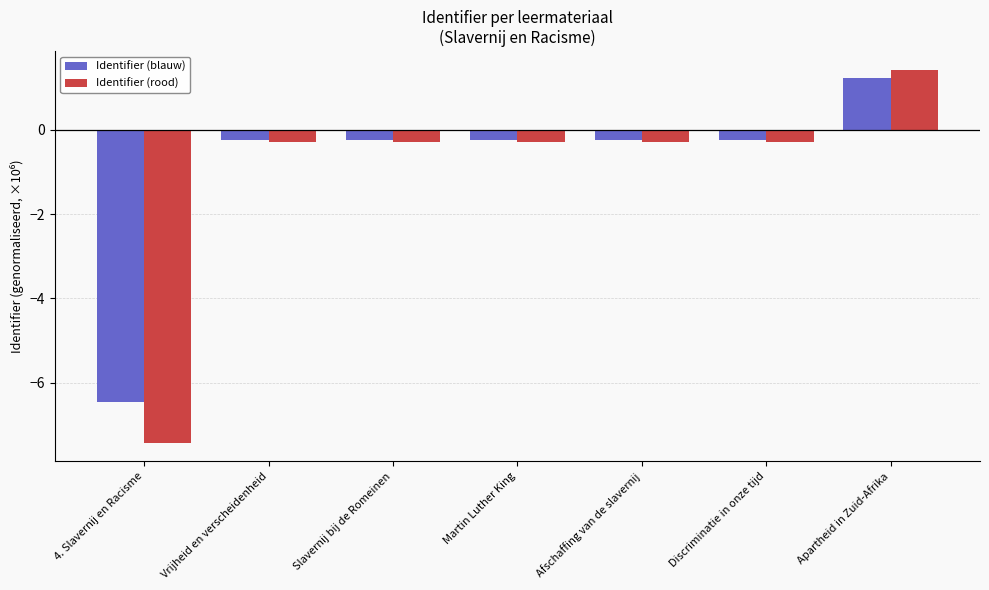

The value of Identifier (rood) at Vrijheid en verscheidenheid is -0.3. True or false?

True